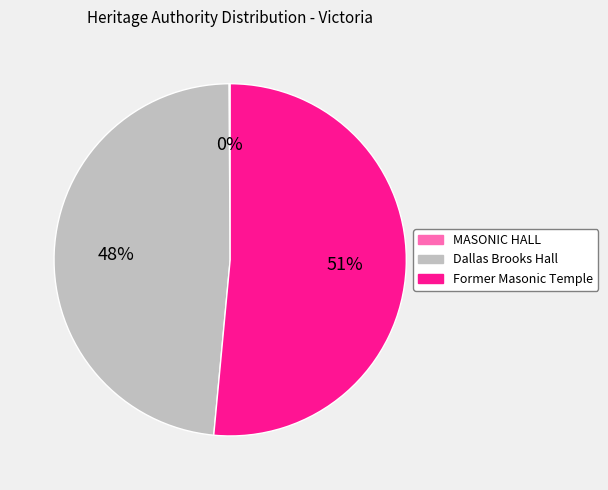

Does any single category account for the majority?

Yes